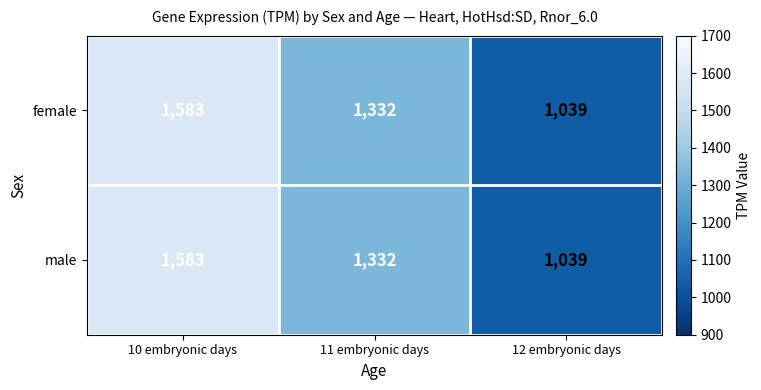

Count the number of categories in the chart.

3